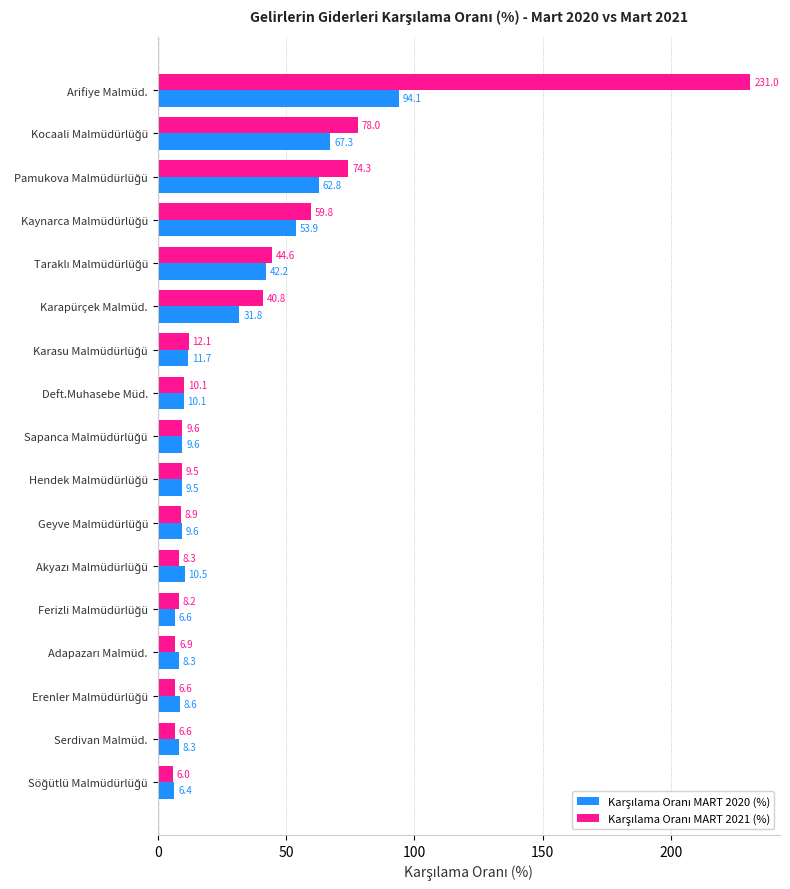

At which category is the sum across all series the highest?

Arifiye Malmüd.